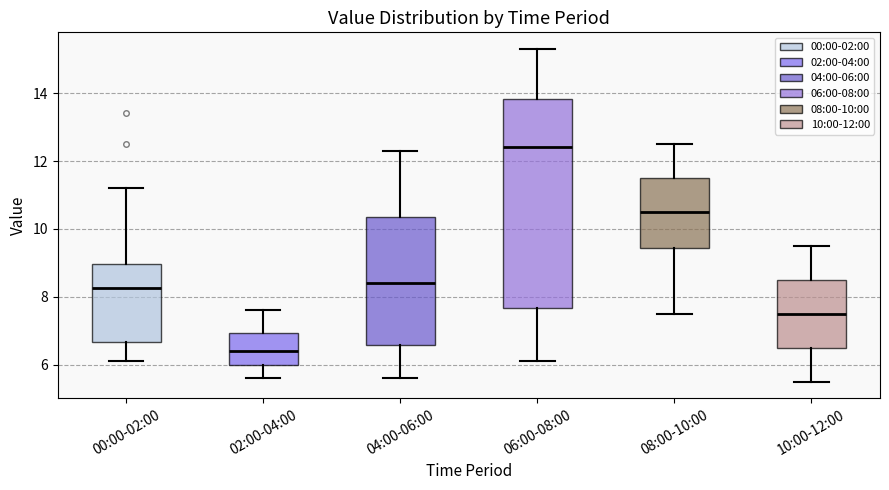

Reading left to right, read every box against the y-axis: the position of its median line, the range the box covers, and the ends of its whiskers. The values are not printed on the chart, so give them approximately, as read against the axis.

00:00-02:00: median 8.2, box 6.6 to 9.0, whiskers 6.2 to 11.2
02:00-04:00: median 6.4, box 6.0 to 7.0, whiskers 5.6 to 7.6
04:00-06:00: median 8.4, box 6.6 to 10.4, whiskers 5.6 to 12.4
06:00-08:00: median 12.4, box 7.6 to 13.8, whiskers 6.2 to 15.4
08:00-10:00: median 10.6, box 9.4 to 11.6, whiskers 7.6 to 12.6
10:00-12:00: median 7.6, box 6.6 to 8.6, whiskers 5.6 to 9.6